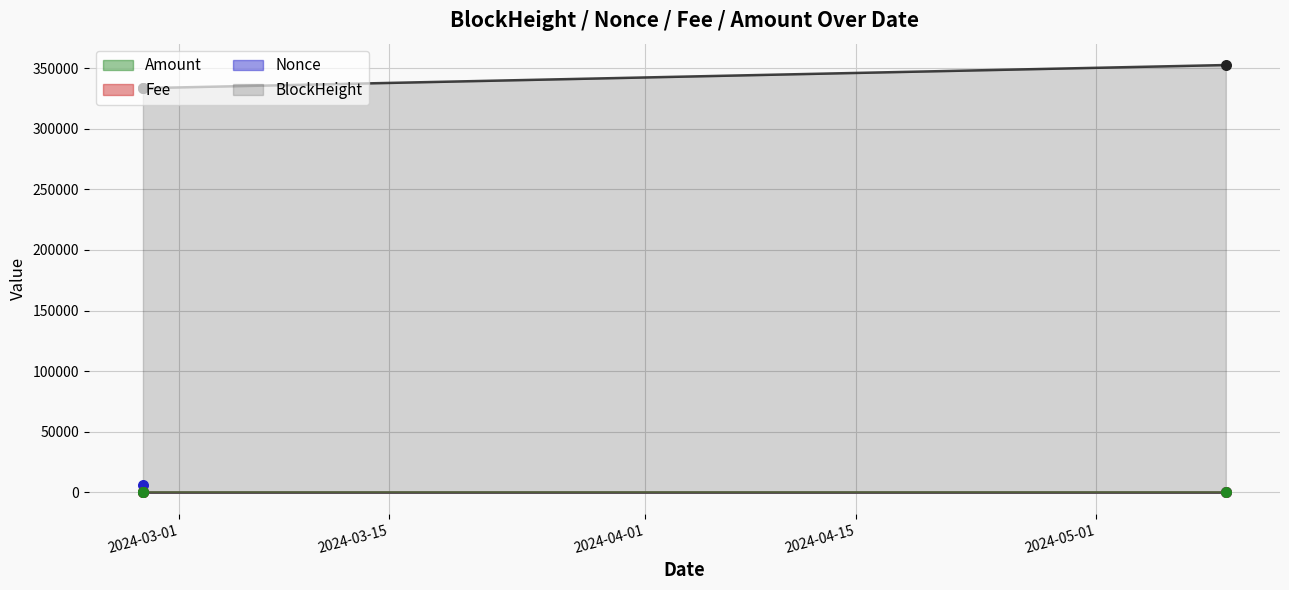

Which series contains the highest Y value?

Nonce